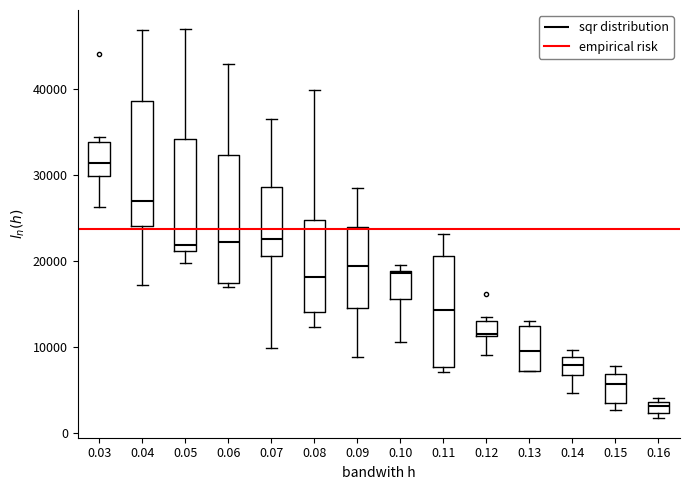

Where is the upper edge of the box at x = 0.09 on the y-axis? The values are not printed on the chart, so give them approximately, as read against the axis.

24000